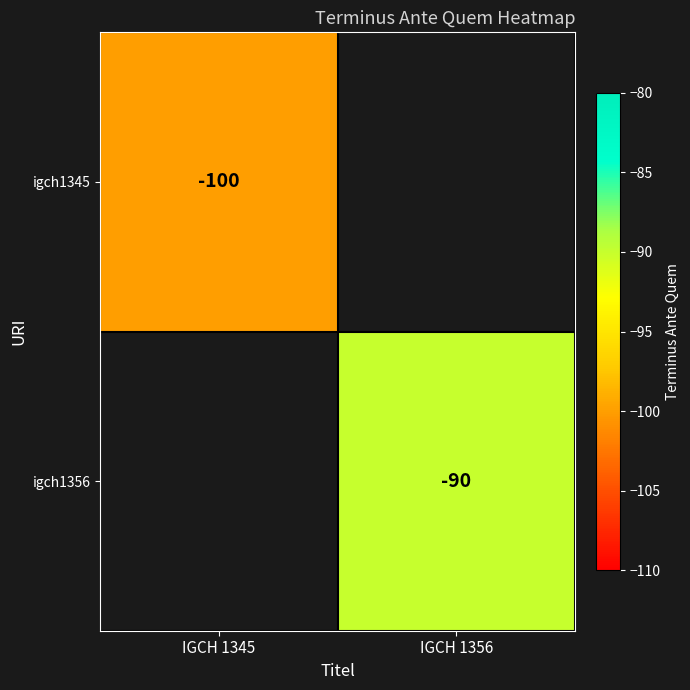

Is it true that igch1345 equals -100 at IGCH 1345?

True